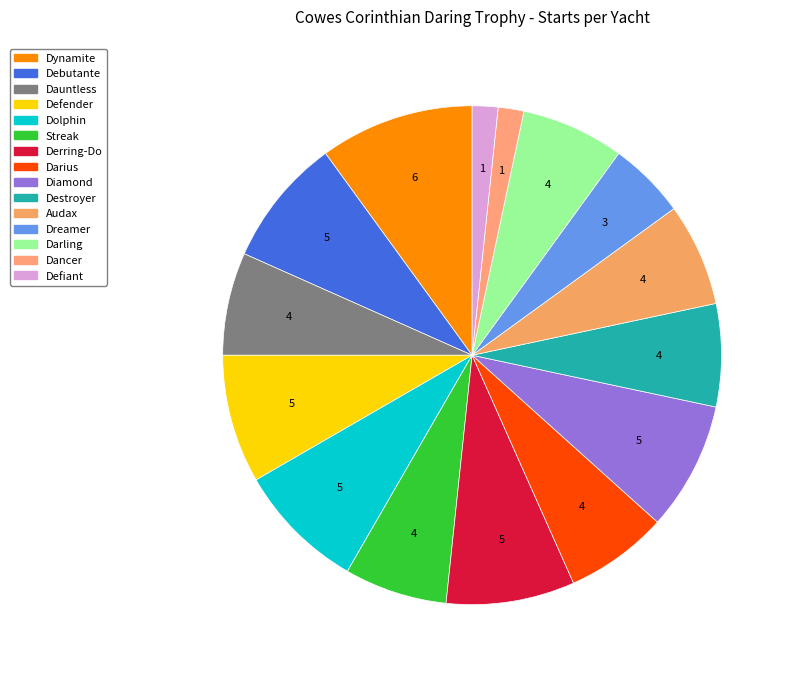

To the nearest percent, what is the difference between the Defiant and Defender slice percentages?

7%